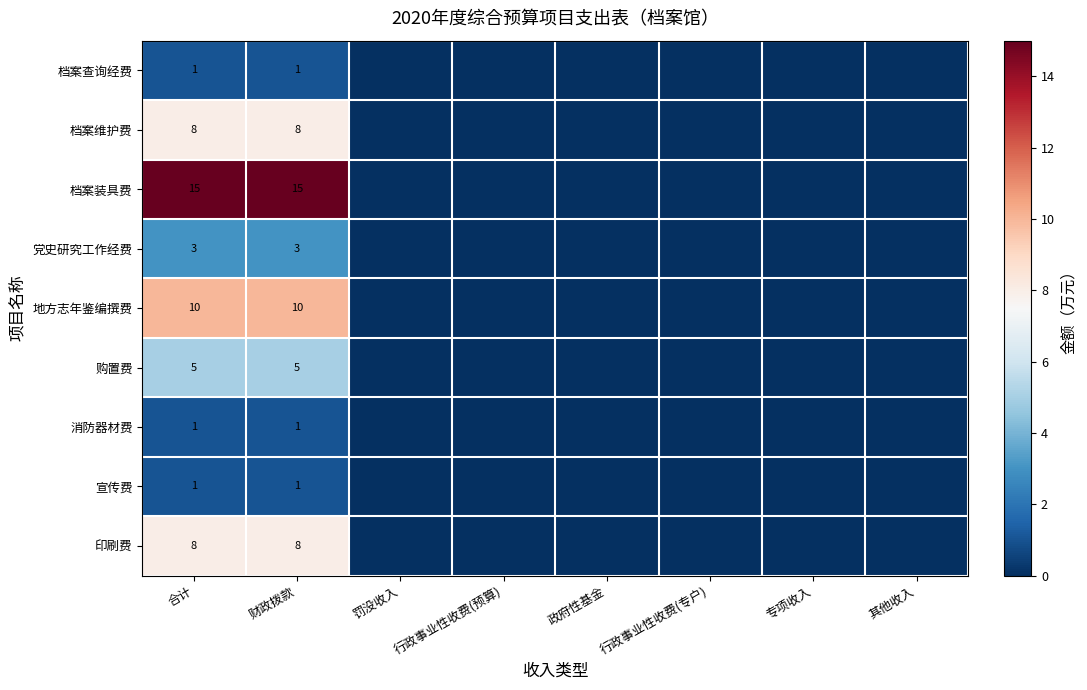

What is the spread (max minus min) of values at 财政拨款?

14